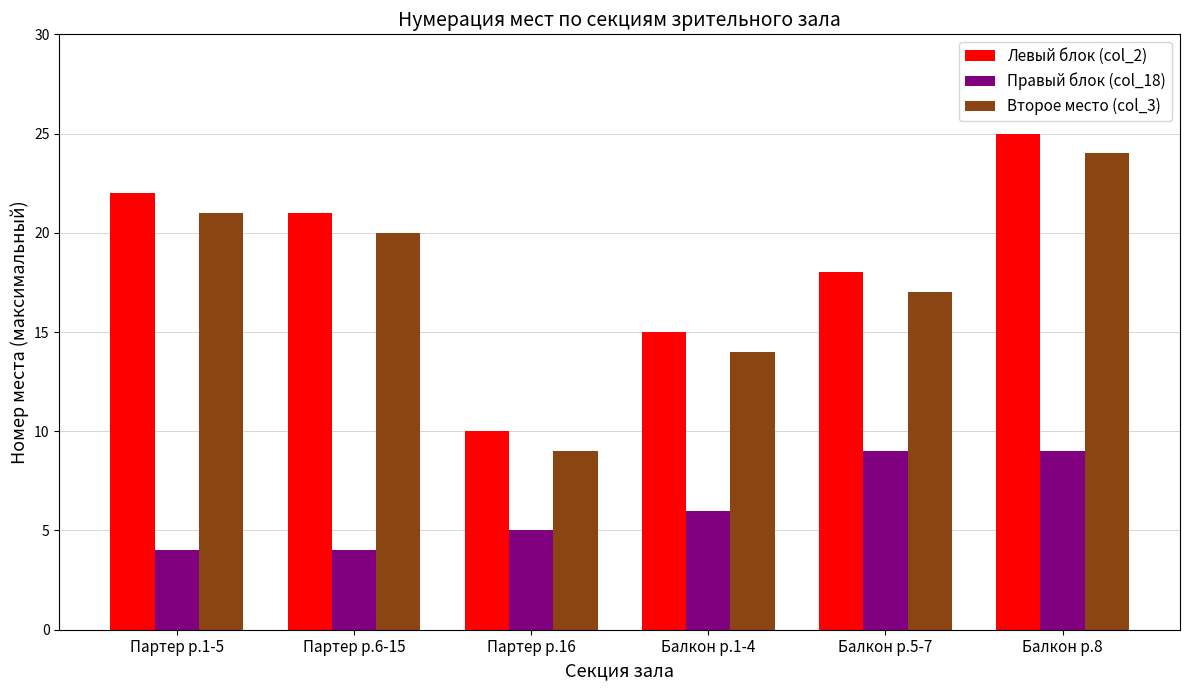

At Балкон р.8, list the series in order from largest to smallest.

Левый блок (col_2), Второе место (col_3), Правый блок (col_18)